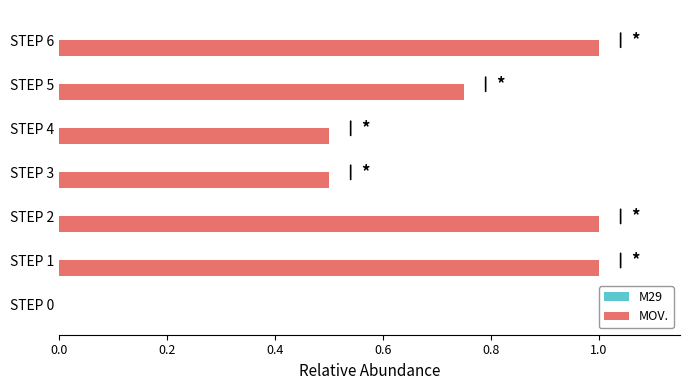

The chart shows a value of 0.0 at STEP 0. True or false?

True